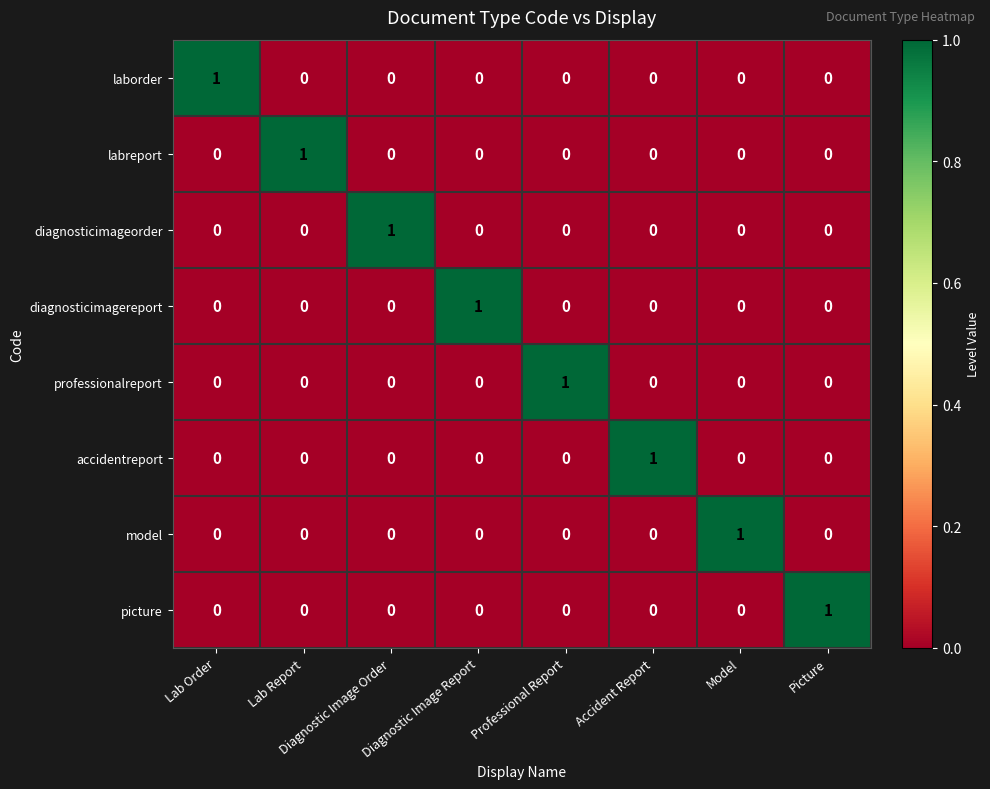

How many labreport values are between 0 and 1?

8